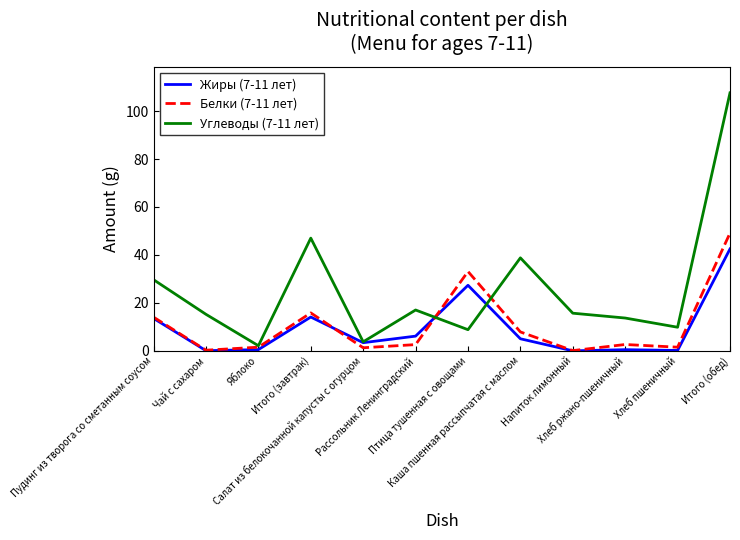

What is the highest value of the Углеводы (7-11 лет) series?

107.6